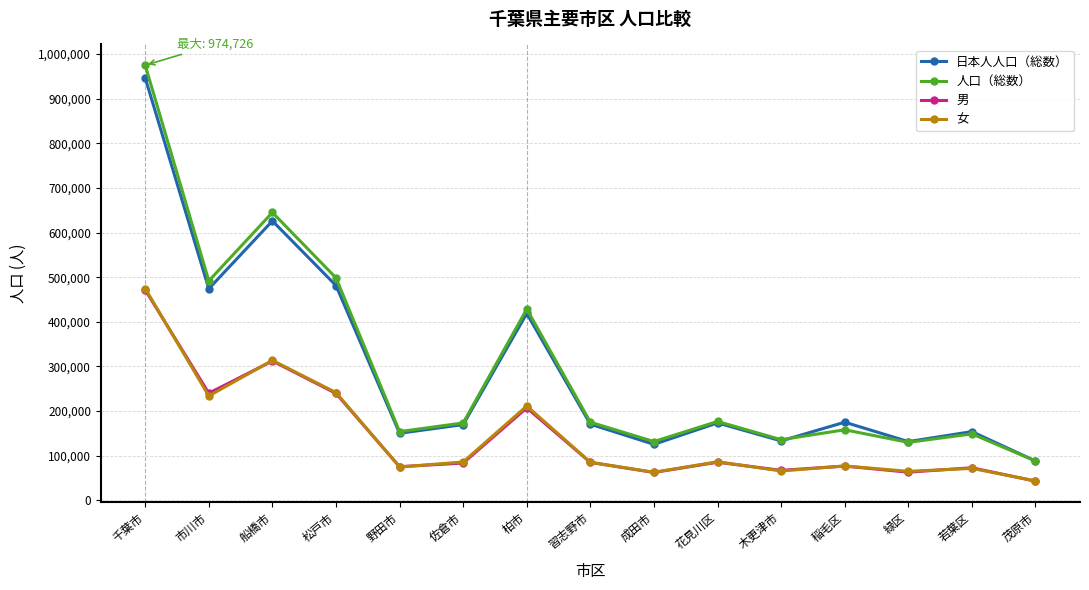

What is the label of the 11th point from the right?

野田市